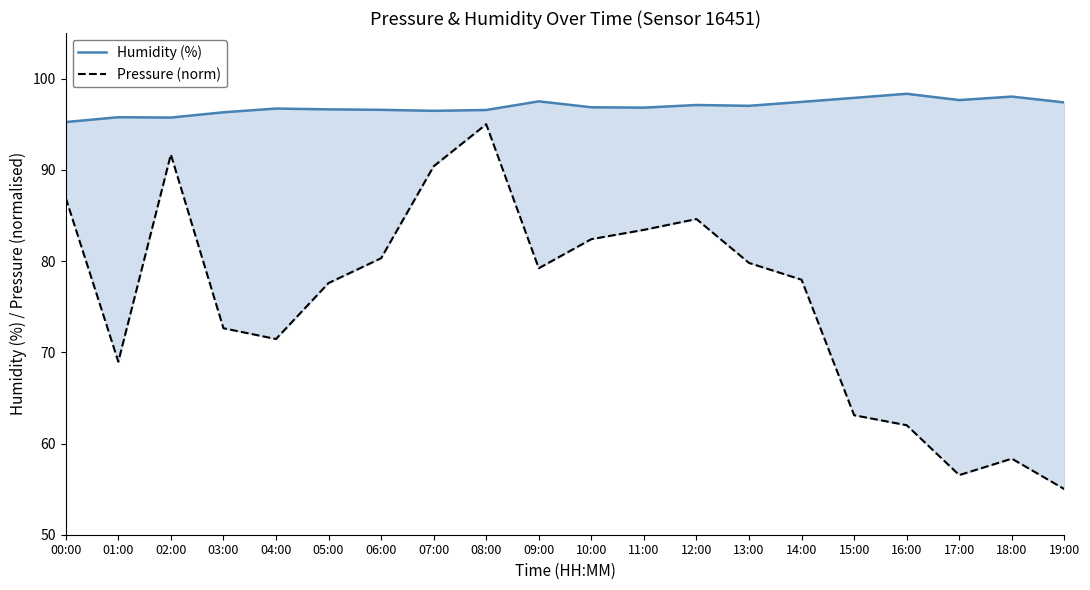

How many interior local peaks does the Humidity (%) series have?

6